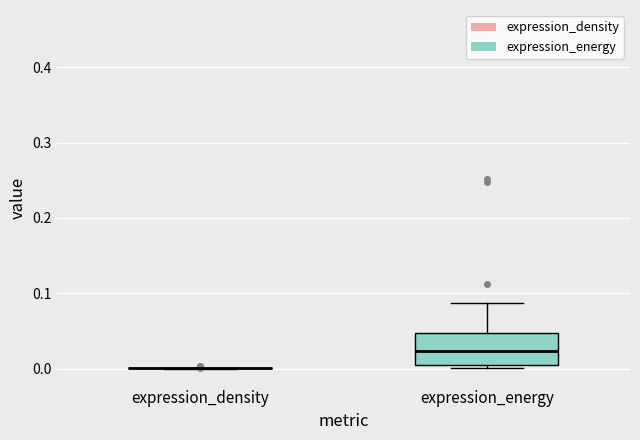

Reading left to right, transcribe this box plot: for each box, give where its median line is, the range the box spans, and where its two whiskers end, as read against the y-axis. The values are not printed on the chart, so give them approximately, as read against the axis.

expression_density: box collapsed to a line at 0.00, whiskers 0.00 to 0.00
expression_energy: median 0.02, box 0.00 to 0.05, whiskers 0.00 (just below the box's lower edge) to 0.09